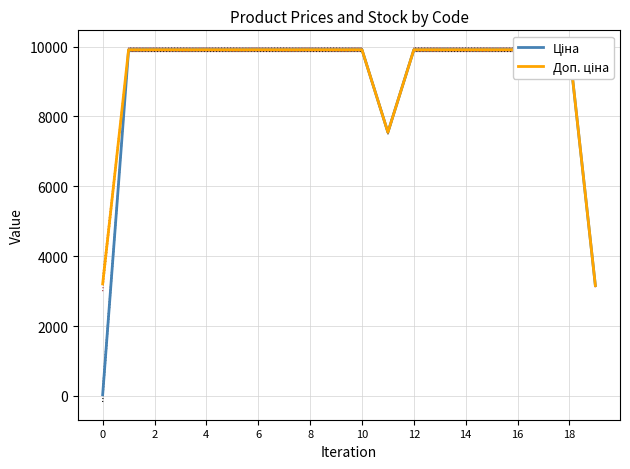

What is the average value of the Ціна series?

8959.0